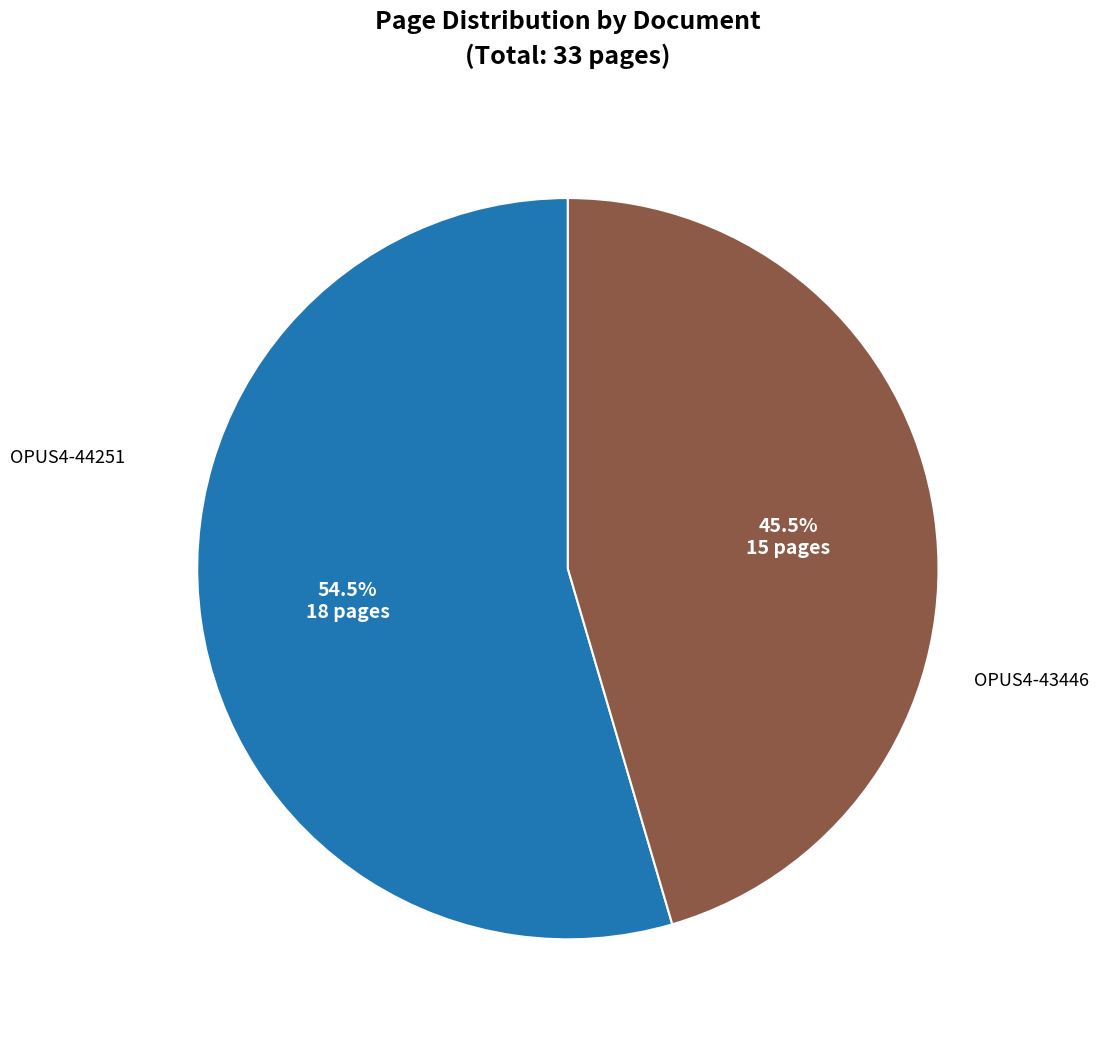

Is there any slice that represents more than half of the pie?

Yes